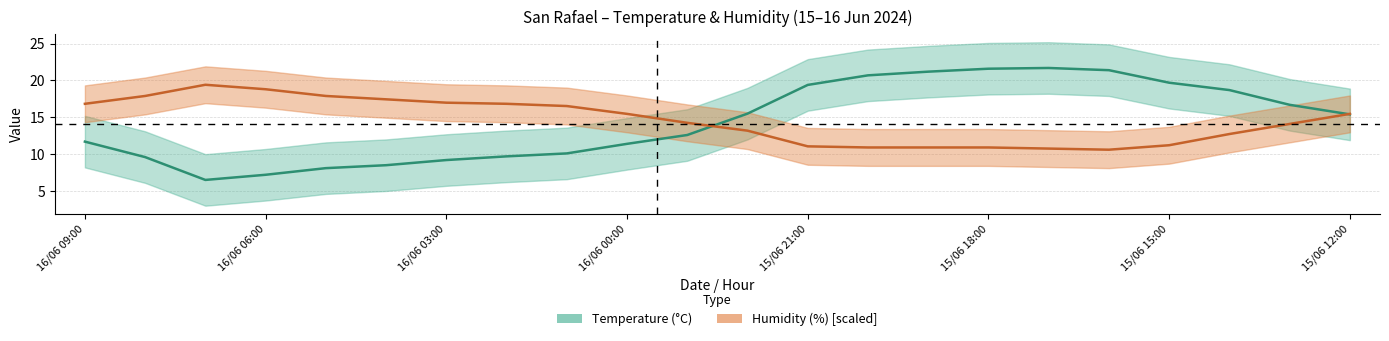

True or false: Humidity (%) has a value of 10.6 at 16/06 01:00.

False